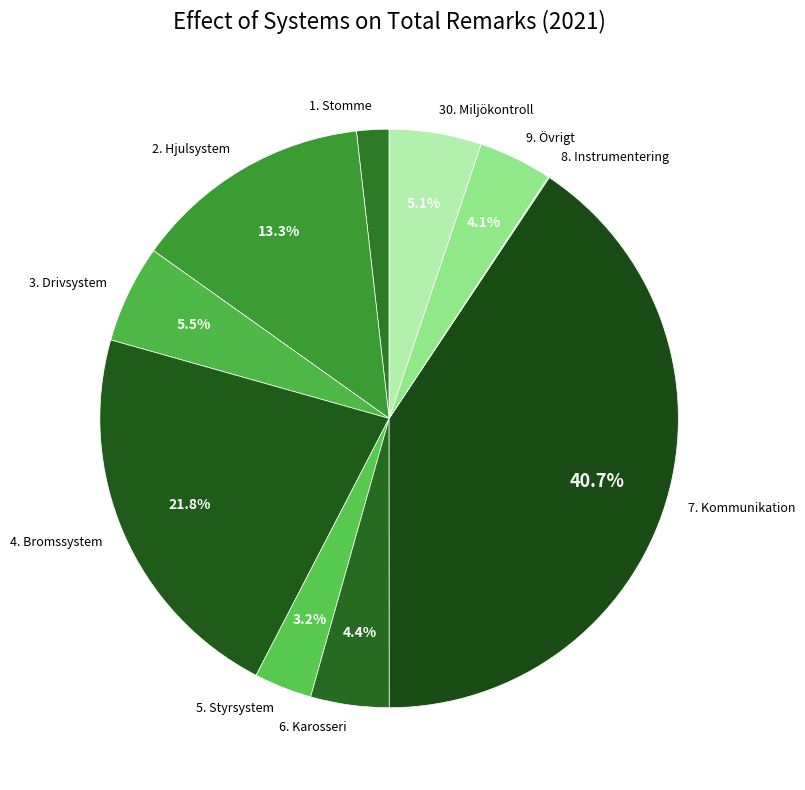

To the nearest percent, what is the difference between the 1. Stomme and 30. Miljökontroll slice percentages?

3%